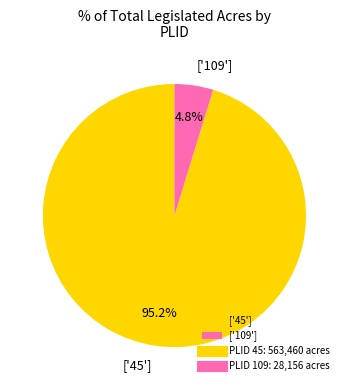

What percentage do ['109'] and ['45'] together represent?

100.0%